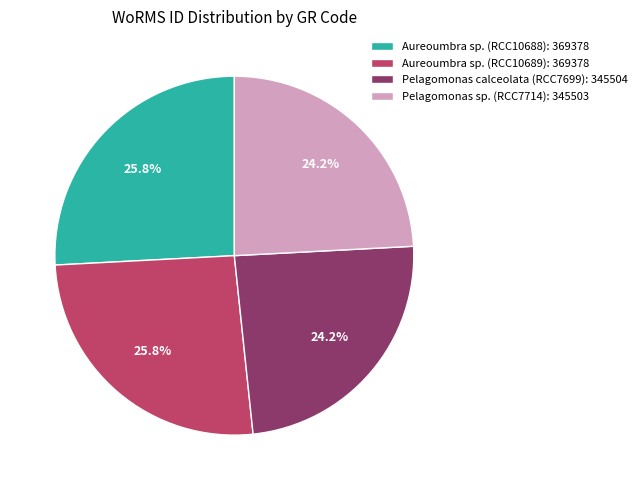

How many segments does this pie chart have?

4